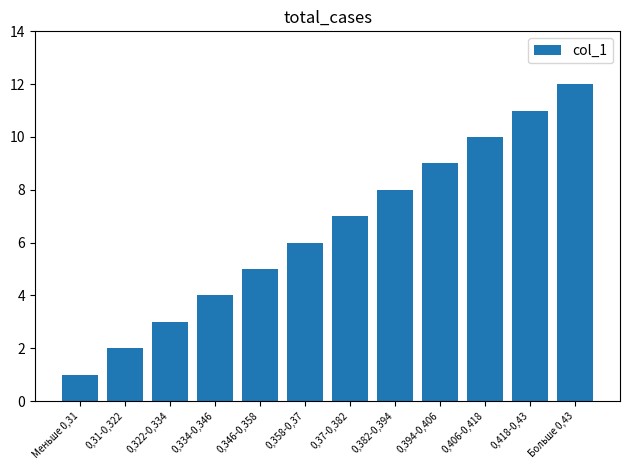

What is the label of the 10th bar from the right?

0,322-0,334